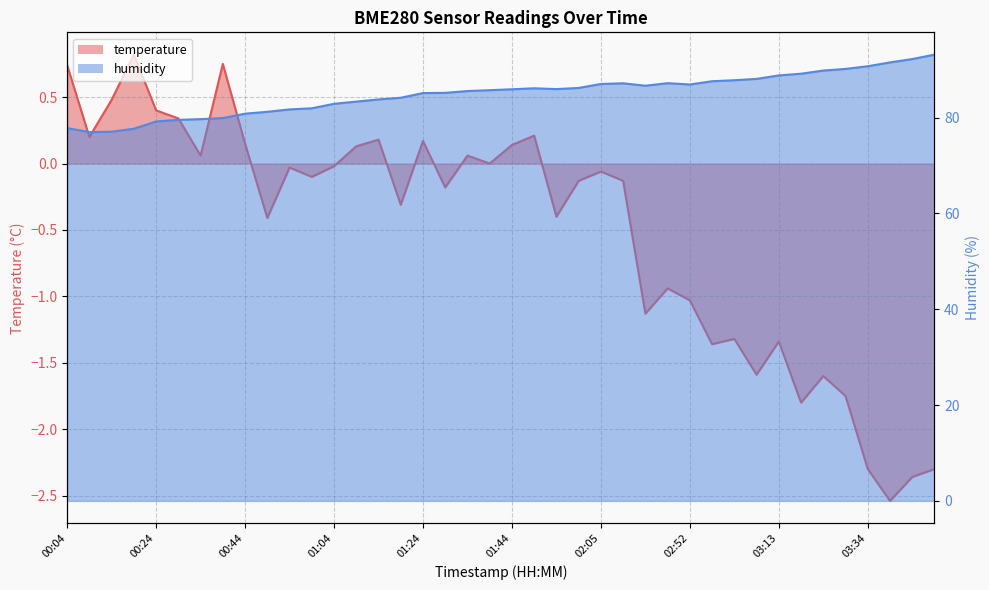

At which category does the chart reach its minimum across all series?

03:39